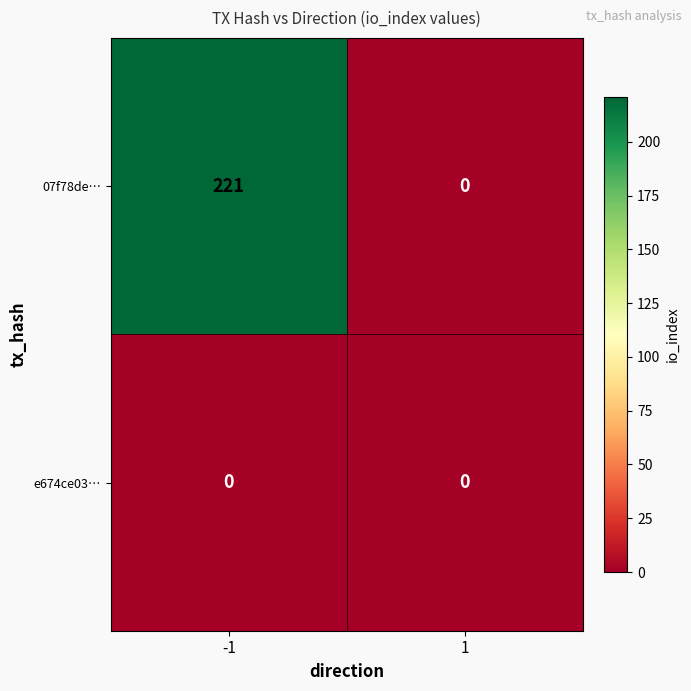

The value of e674ce03… at 1 is 0. True or false?

True